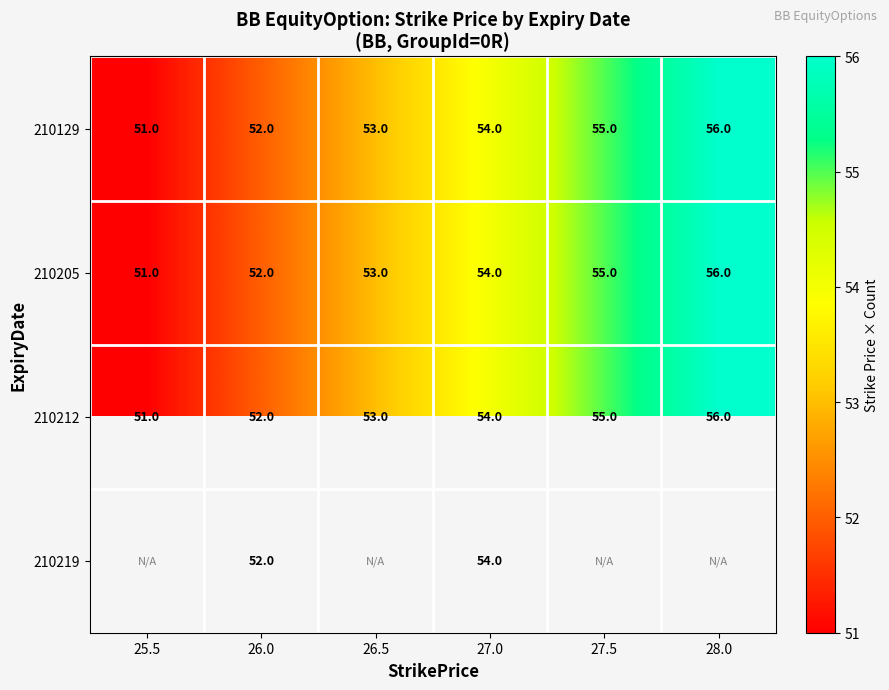

How many 210212 values are between 52 and 55?

4